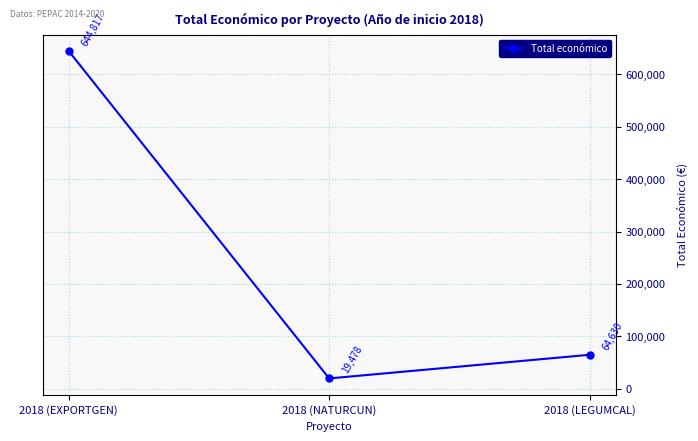

What is the change in value from 2018 (EXPORTGEN) to 2018 (LEGUMCAL)?

-580187